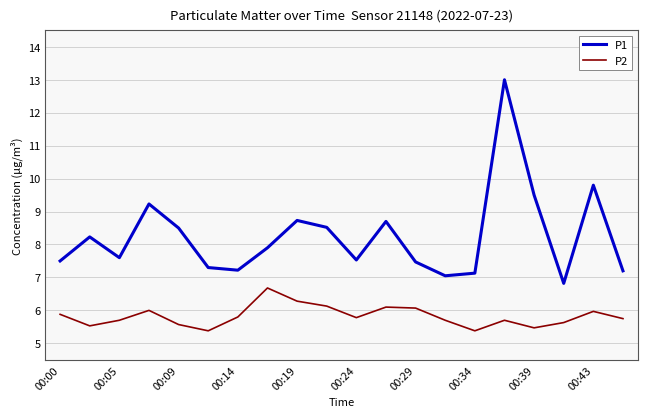

List the series in order of their overall mean, lowest first.

P2, P1